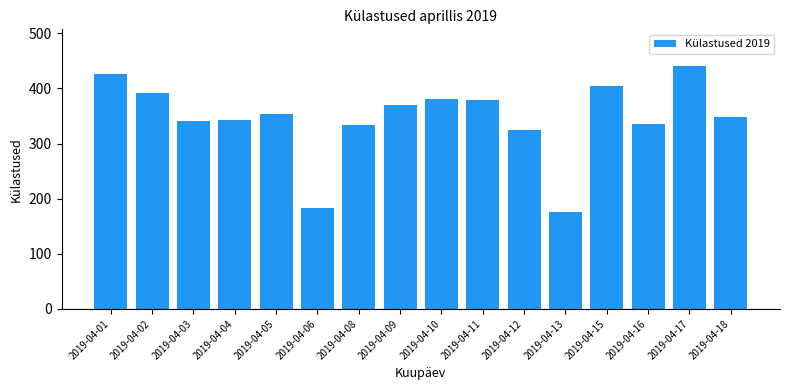

Between 2019-04-04 and 2019-04-06, which is larger?

2019-04-04